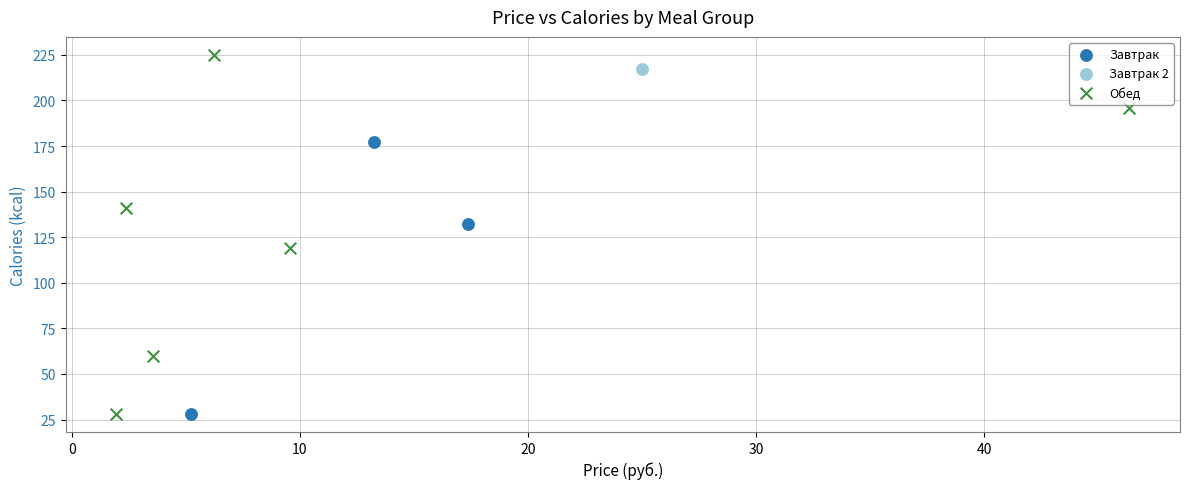

Which series contains the highest Y value?

Обед